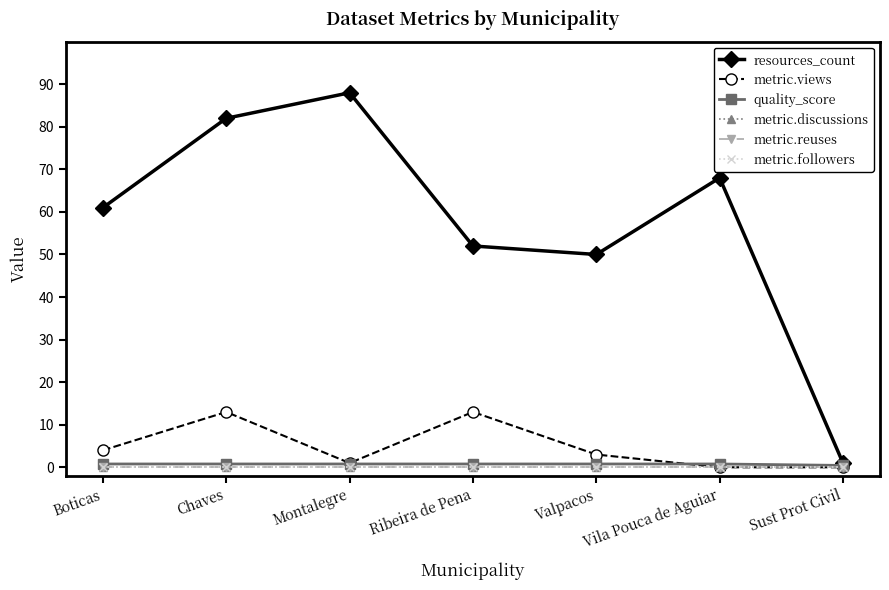

Does the chart have visible grid lines?

No